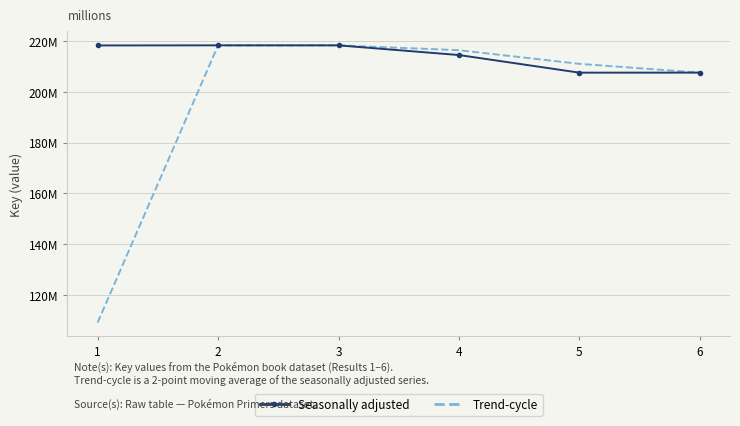

What is the total value across all series at 1?

327435217.5